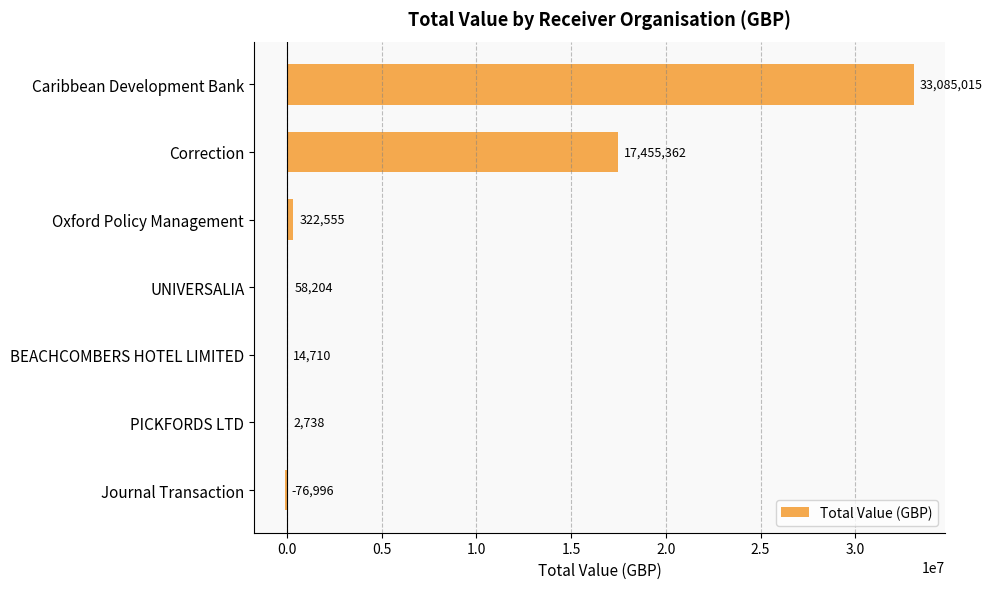

What is the sum of all values?

50861588